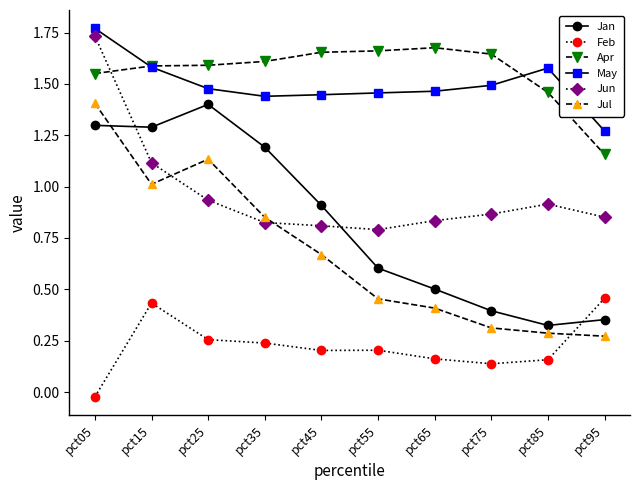

At which category does Feb reach its first local peak?

pct15